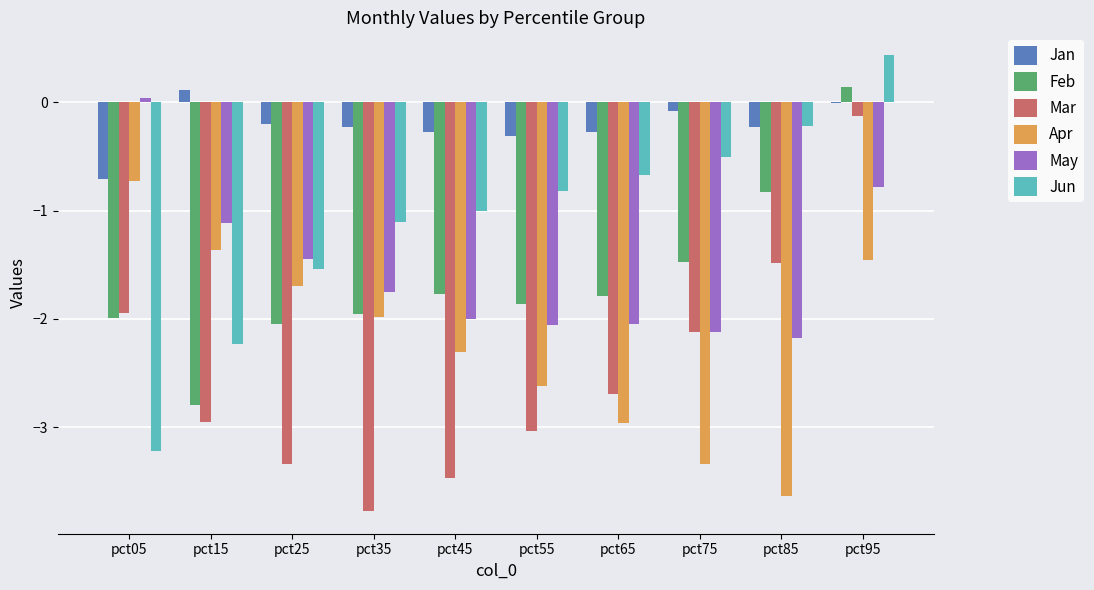

Which series has the largest total across all categories?

Jan